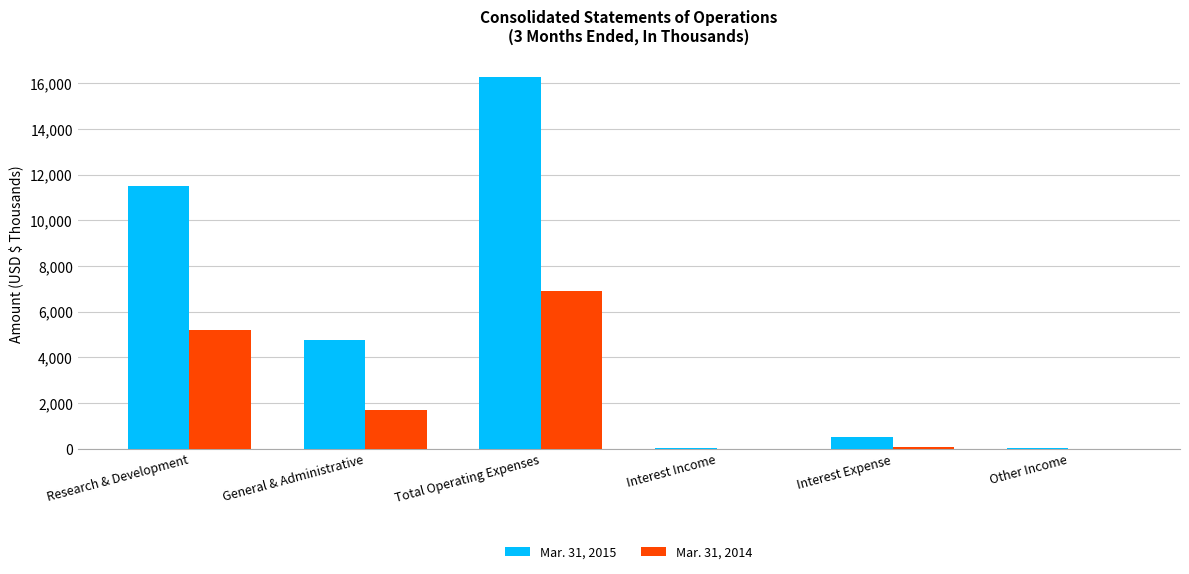

The Mar. 31, 2015 series shows 4779 at General & Administrative. True or false?

True